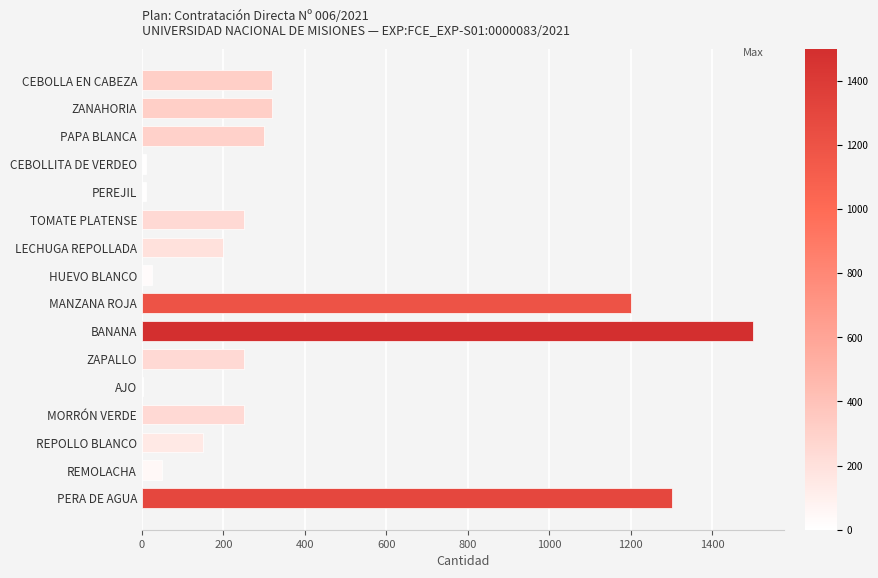

The value at MANZANA ROJA is 1881. True or false?

False